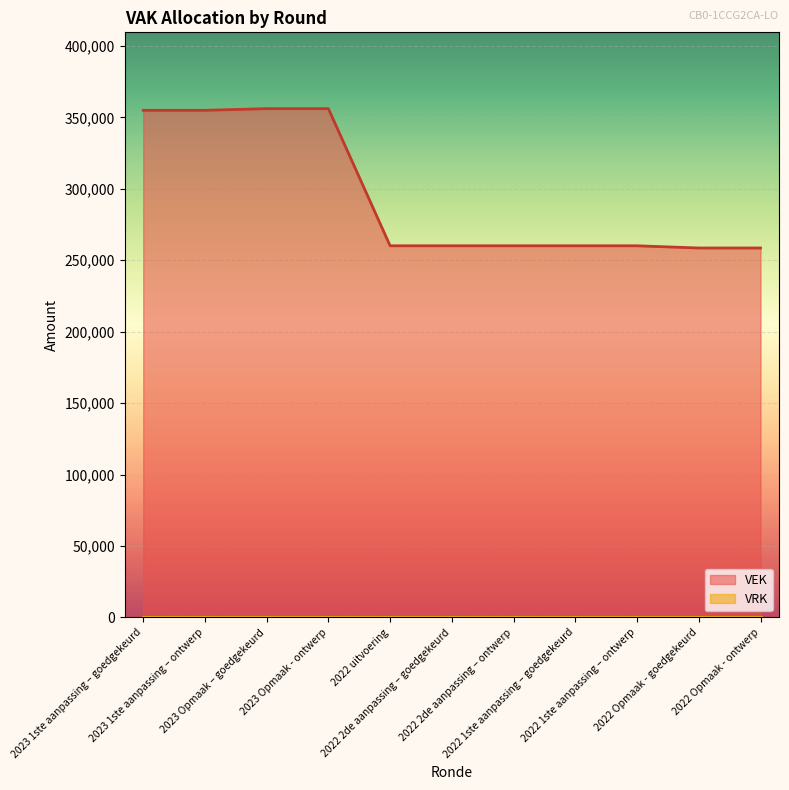

The chart shows a value of 409681 at 2022 2de aanpassing – goedgekeurd. True or false?

False